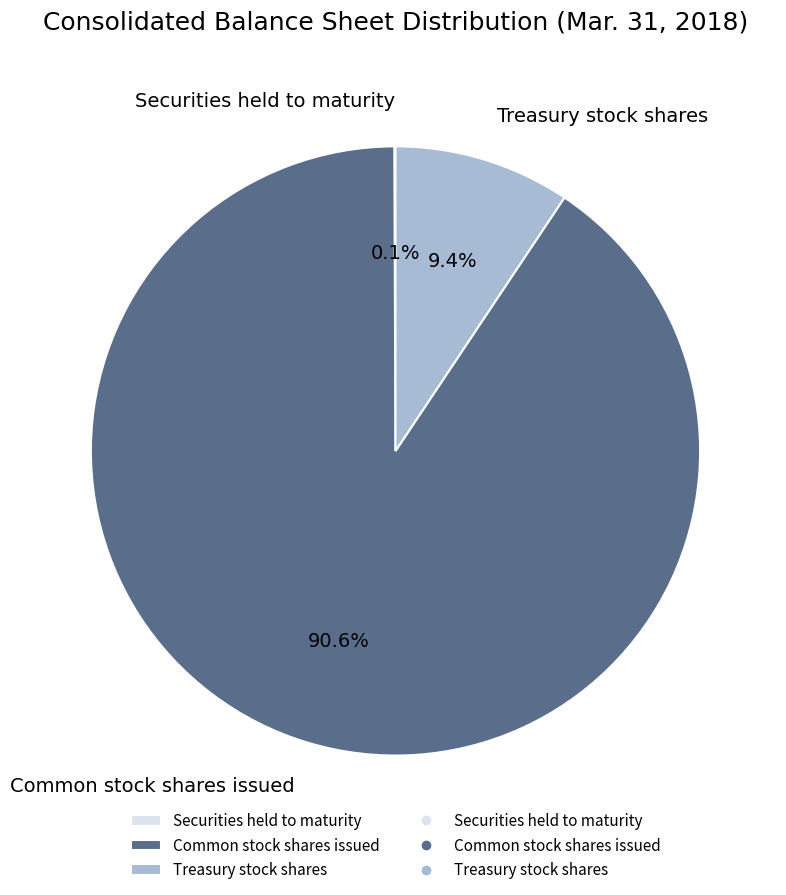

Which slice represents more than half of the pie?

Common stock shares issued